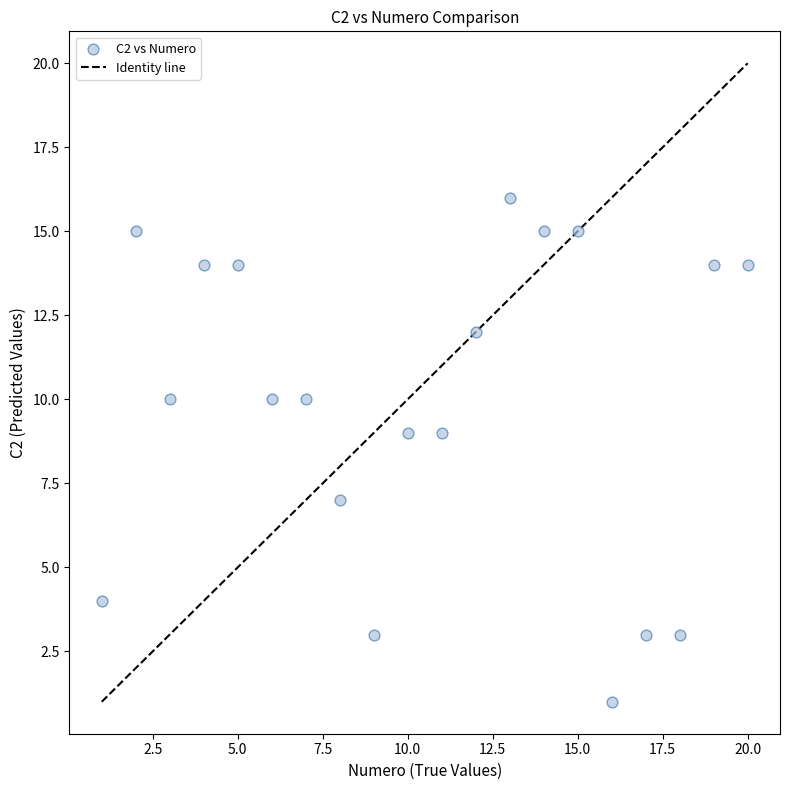

What is the range of X values (max minus min)?

19